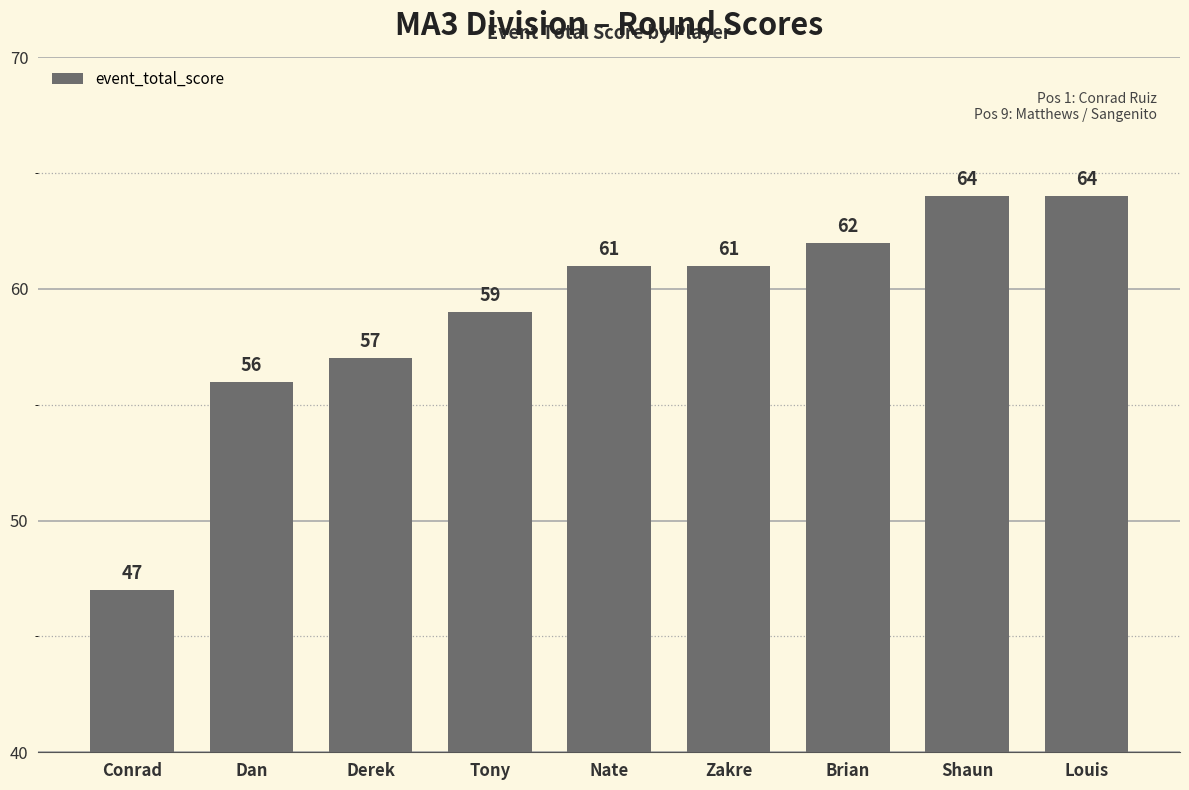

What is the value of the 6th bar from the left?

61